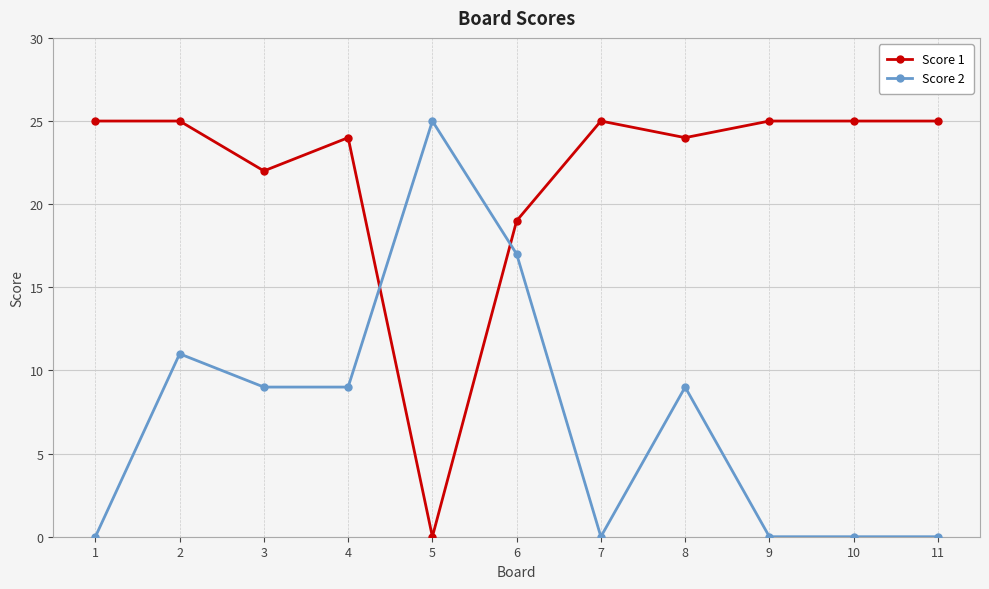

How many lines are shown in the chart?

2